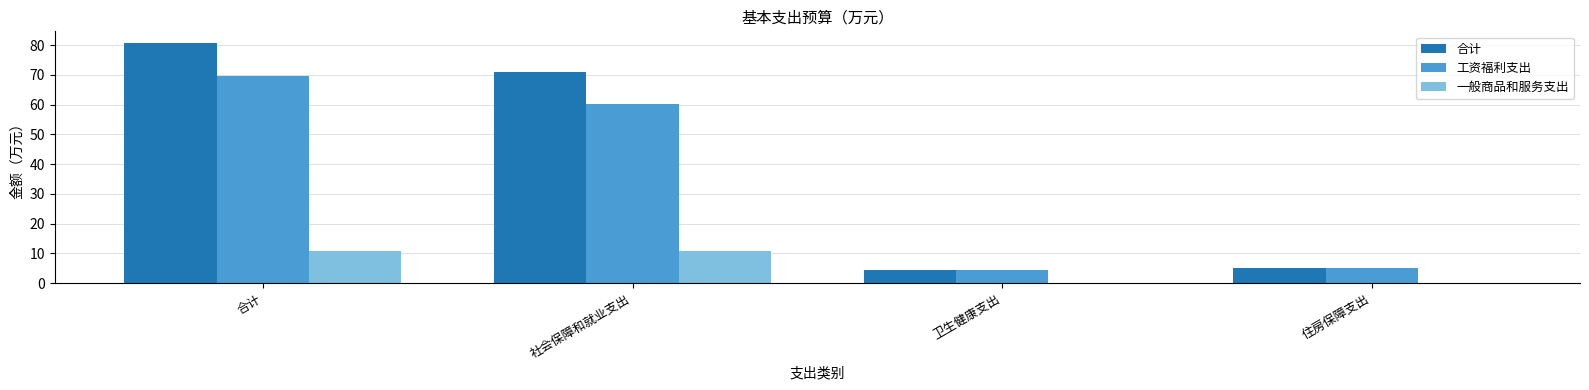

What is the approximate value of 工资福利支出 at 合计?

69.6